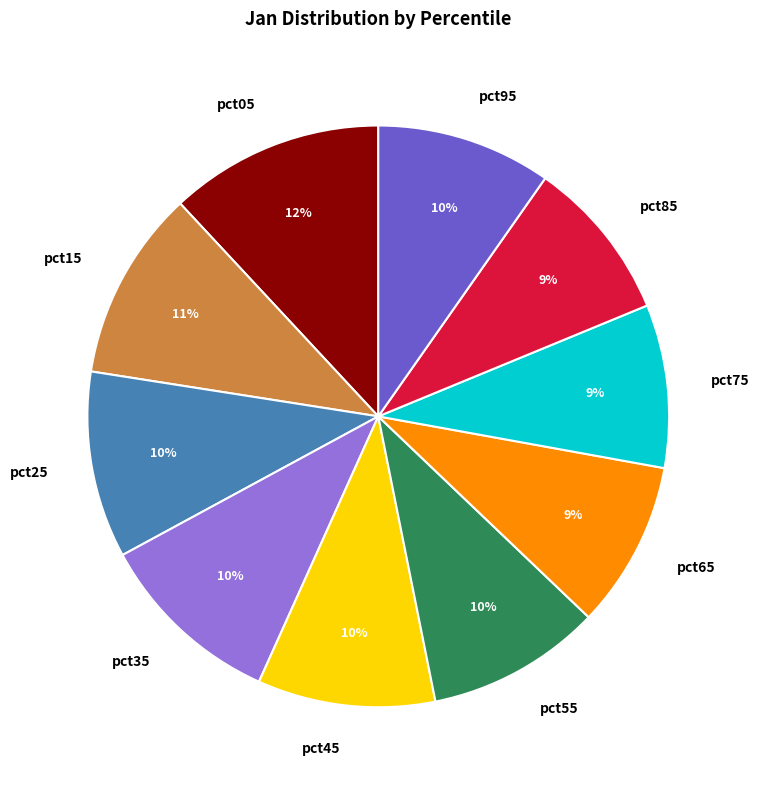

Do pct45 and pct55 together represent more than half of the pie?

No